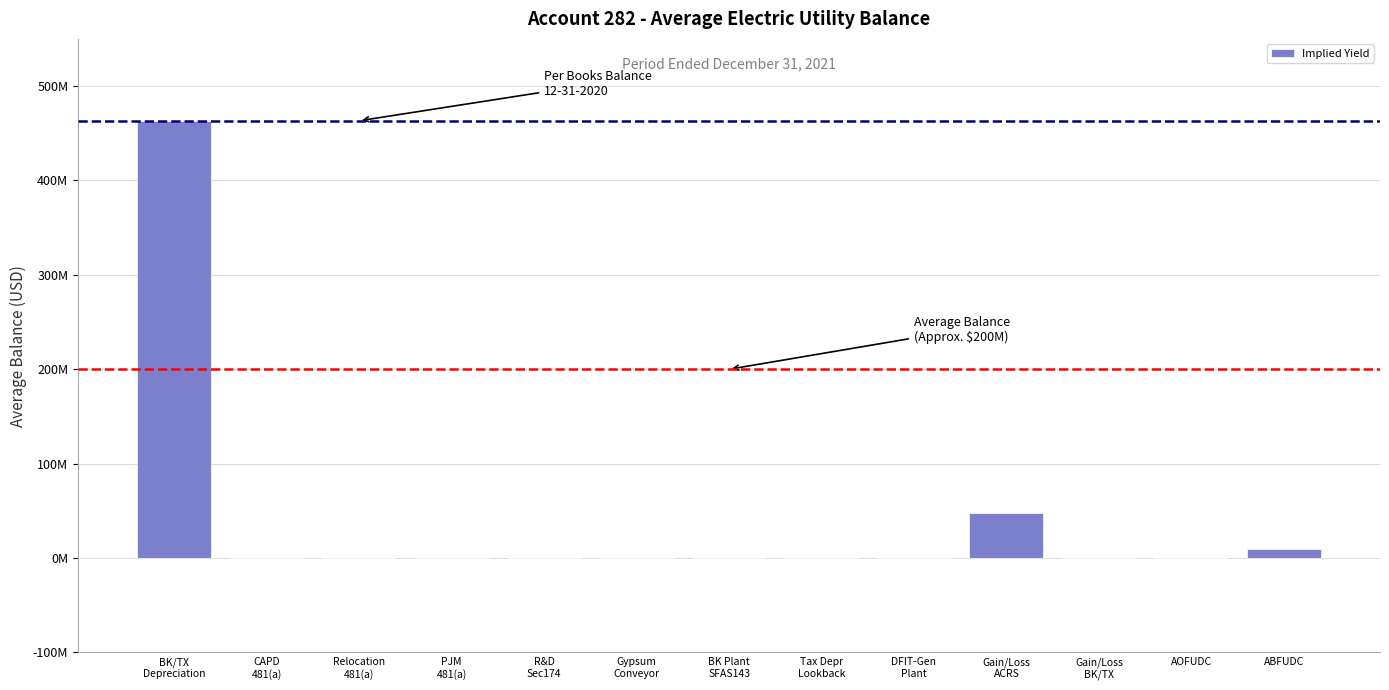

How many values are below zero?

1